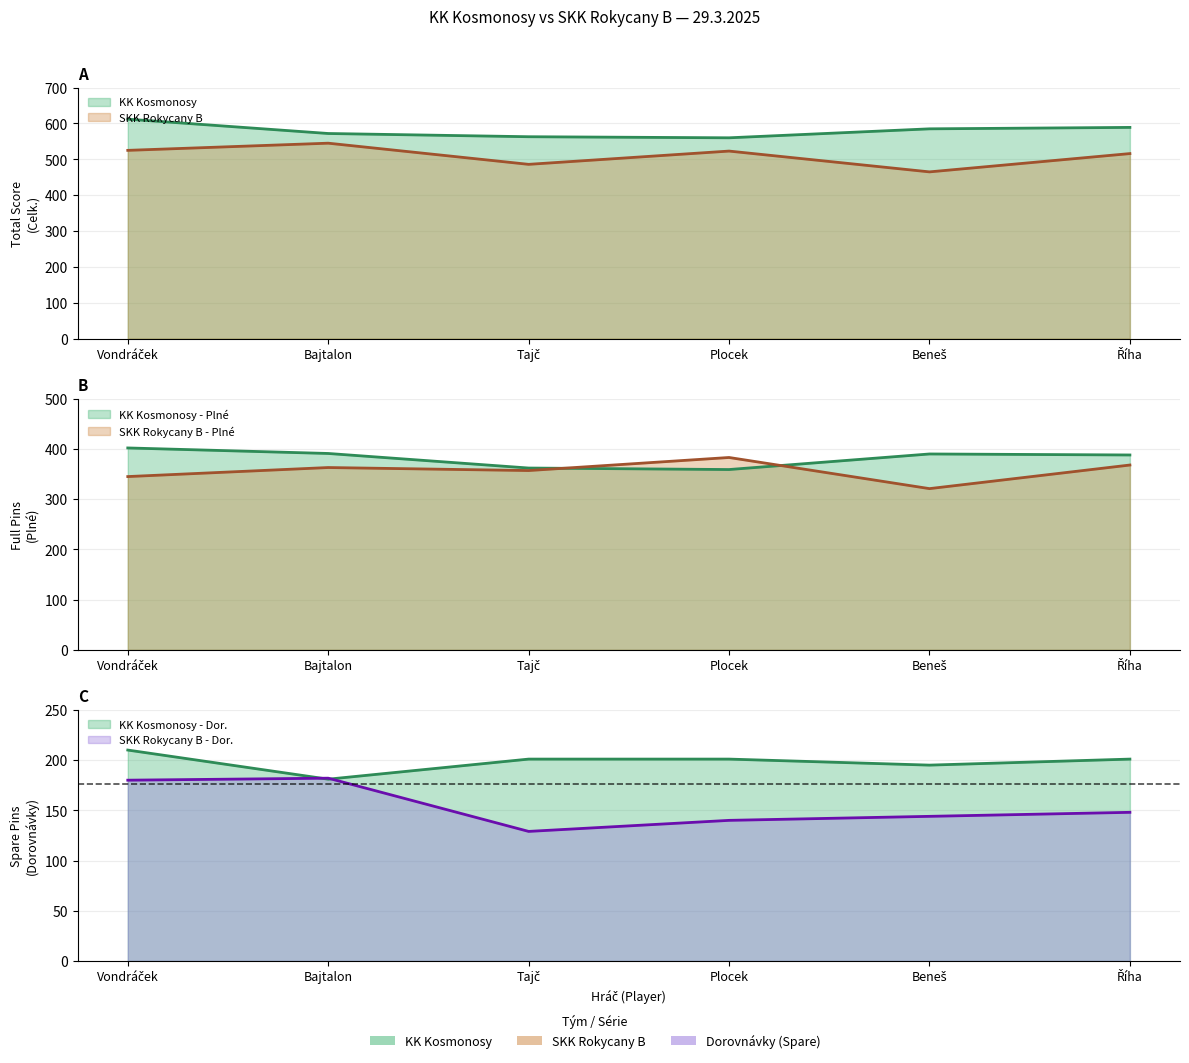

How many interior local valleys does the SKK Rokycany B - Plné series have?

2